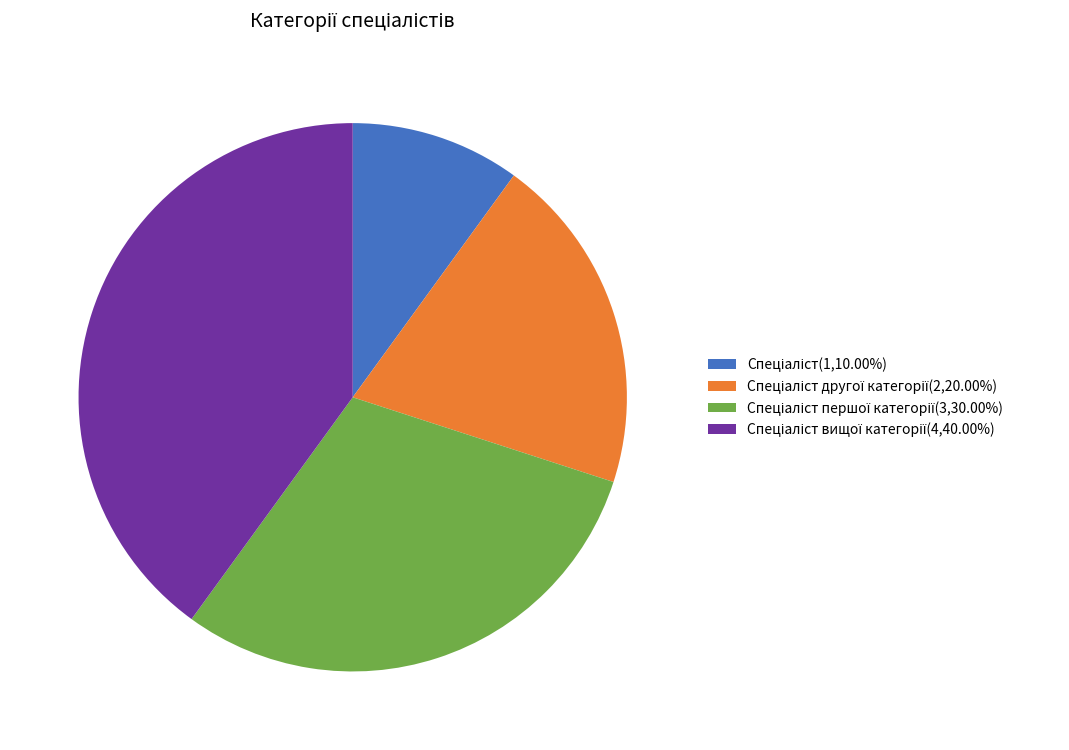

Is there any slice that represents more than half of the pie?

No